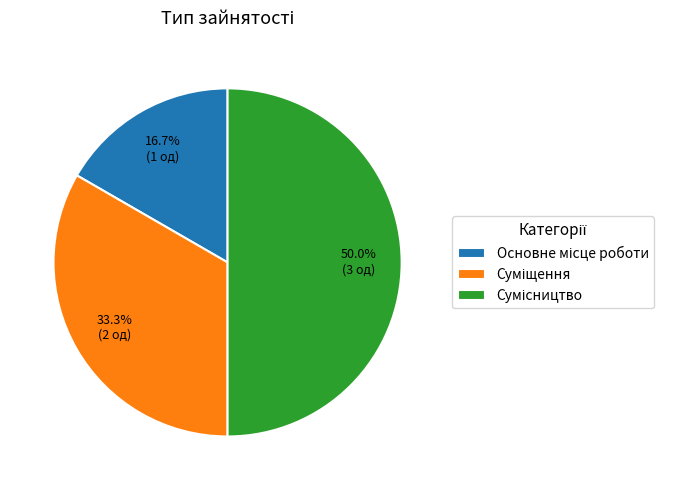

How many segments does this pie chart have?

3